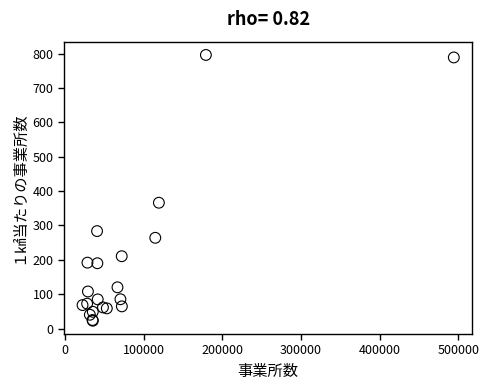

What Y value in the scatter plot is closest to 409?

366.1